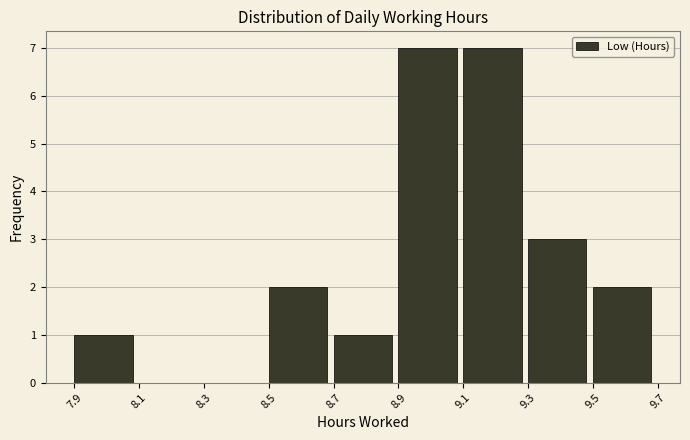

What is the height of the bar covering 9.3 to 9.5 on the x-axis? The values are not printed on the chart, so give them approximately, as read against the axis.

3